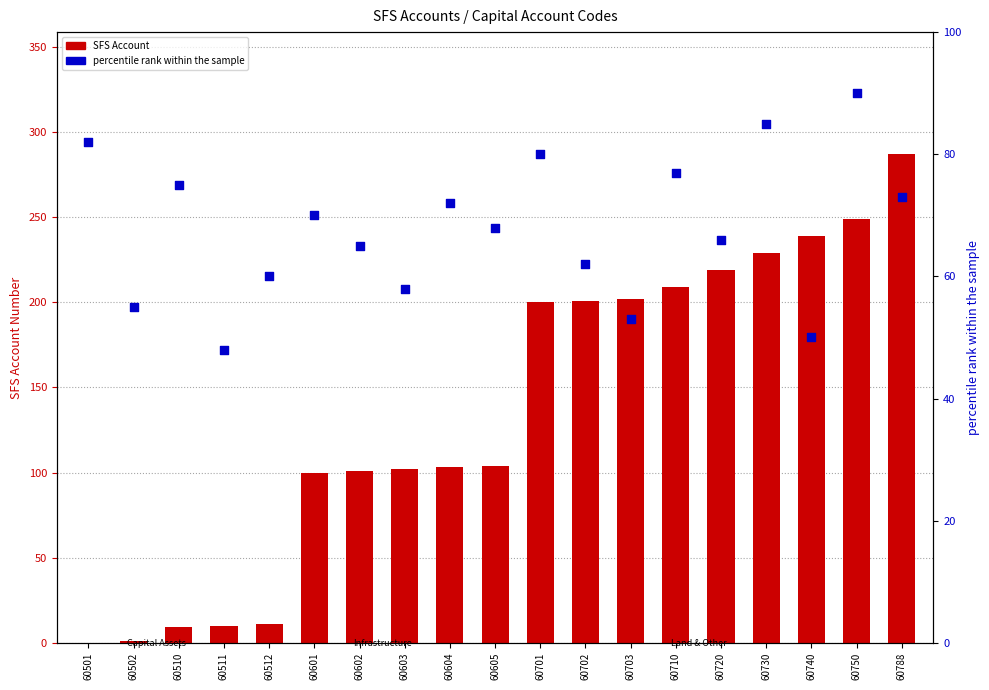

At how many categories does at least one series exceed 185?

9